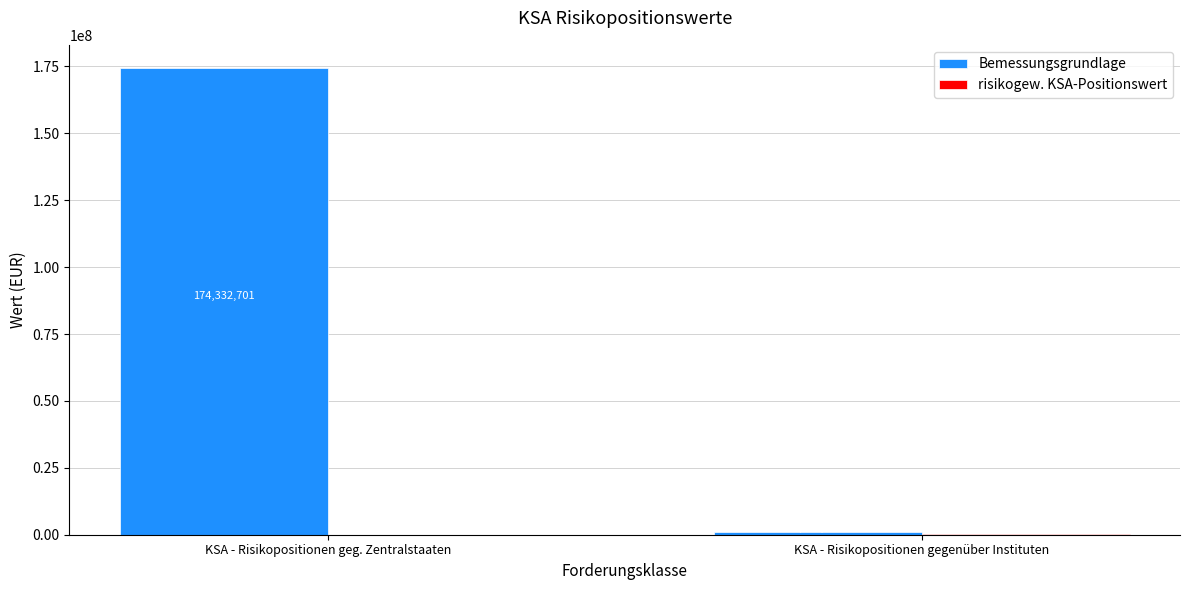

What is the greatest value displayed?

174332700.6